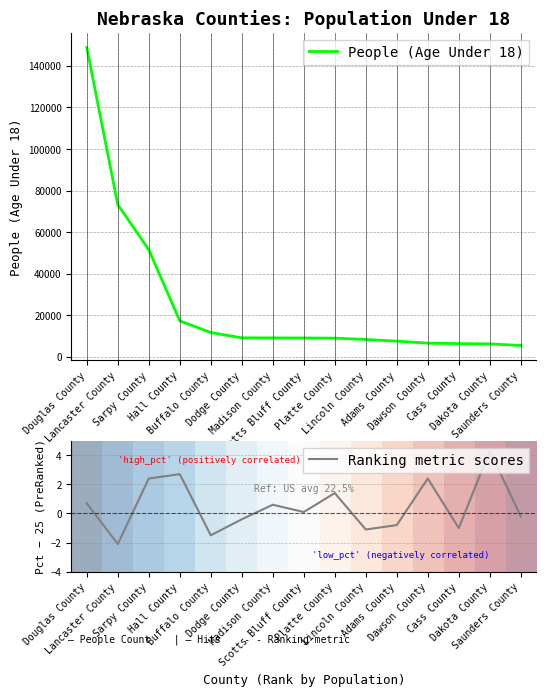

How many lines are shown in the chart?

3